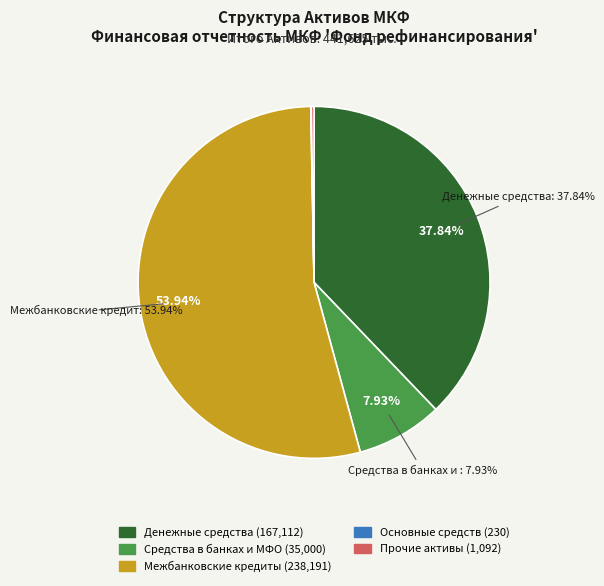

Between Прочие активы and Денежные средства, which is larger?

Денежные средства